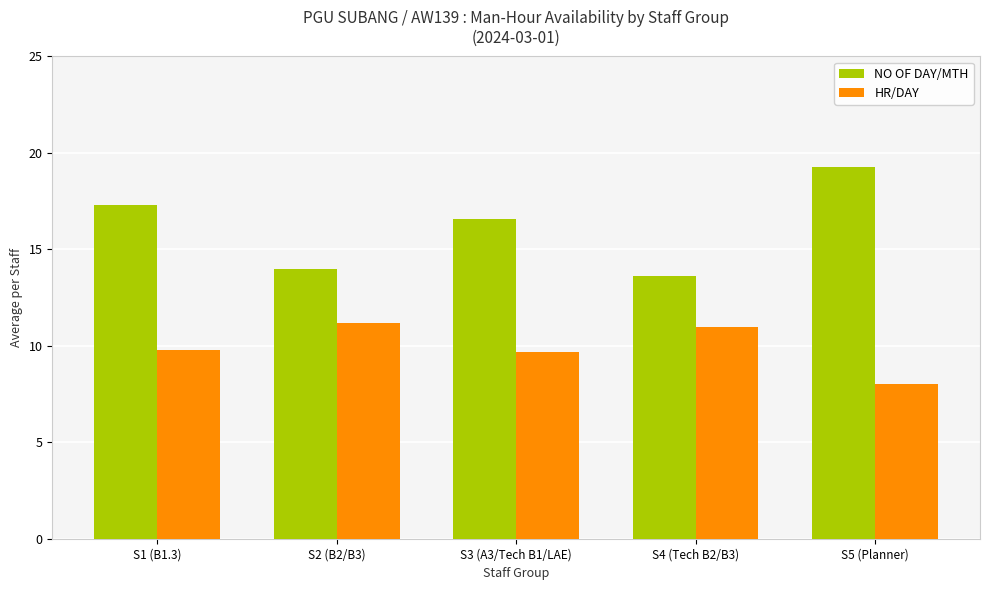

What is the total value across all series at S1 (B1.3)?

27.1